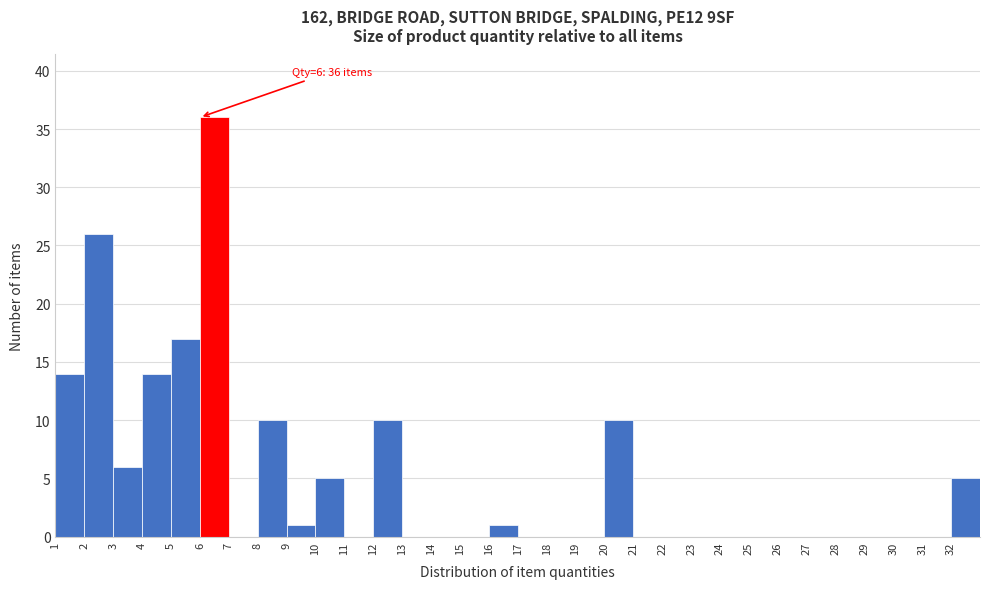

Which range on the x-axis has the tallest bar?

6 to 7